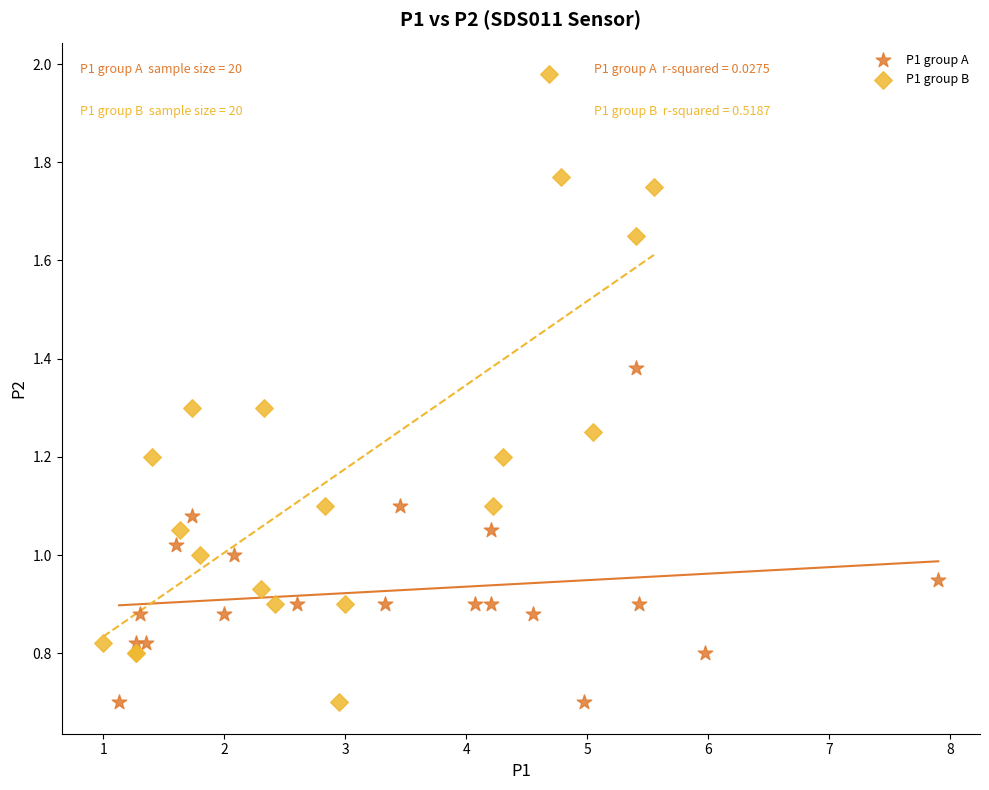

Which series contains the highest Y value?

P1 group B